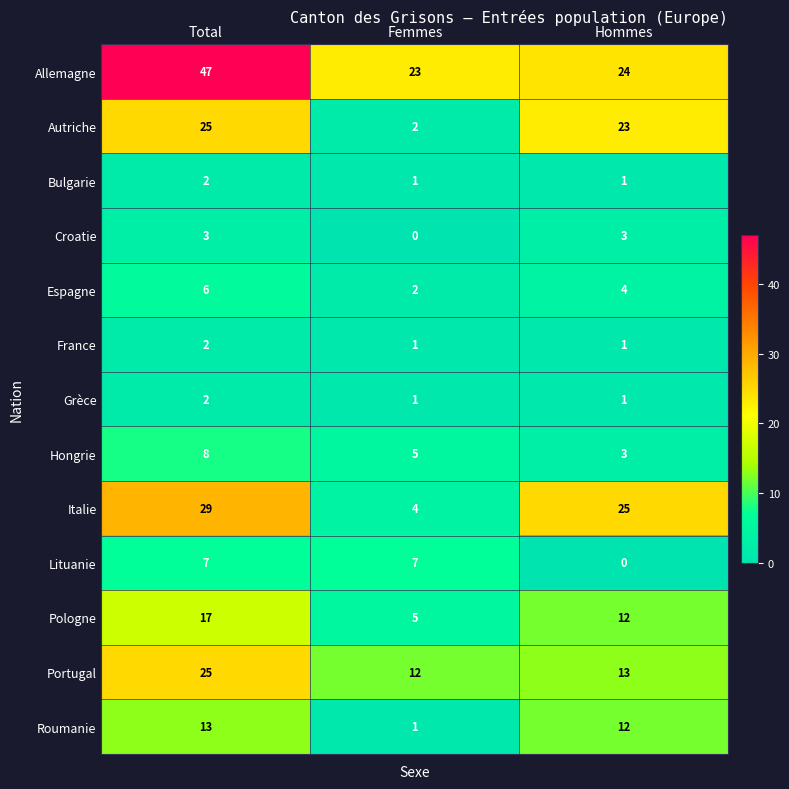

At which category is the sum across all series the highest?

Total